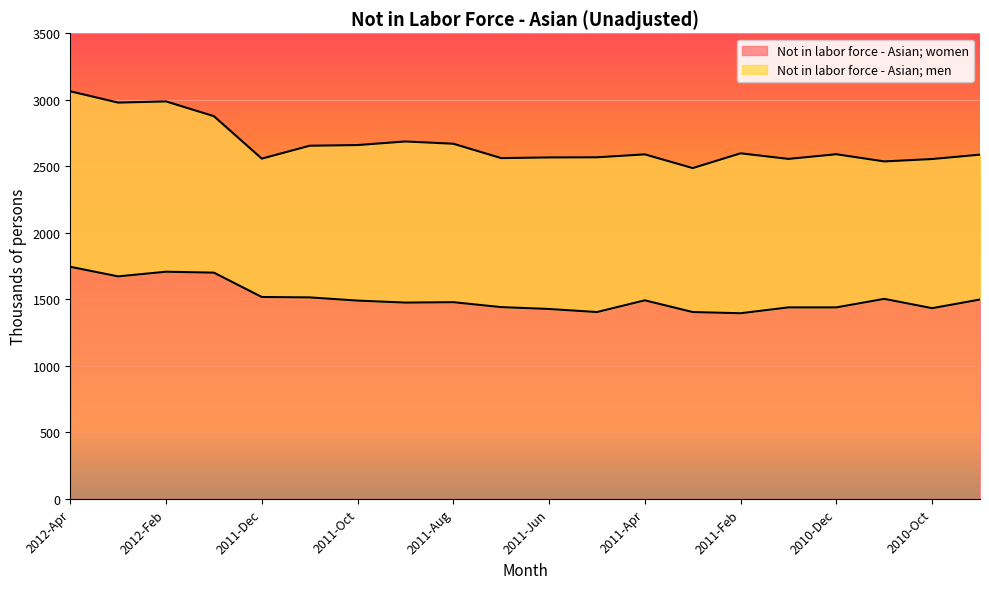

Is the value of Not in labor force - Asian; men at 2011-May greater than the value of Not in labor force - Asian; women at 2011-Oct?

No